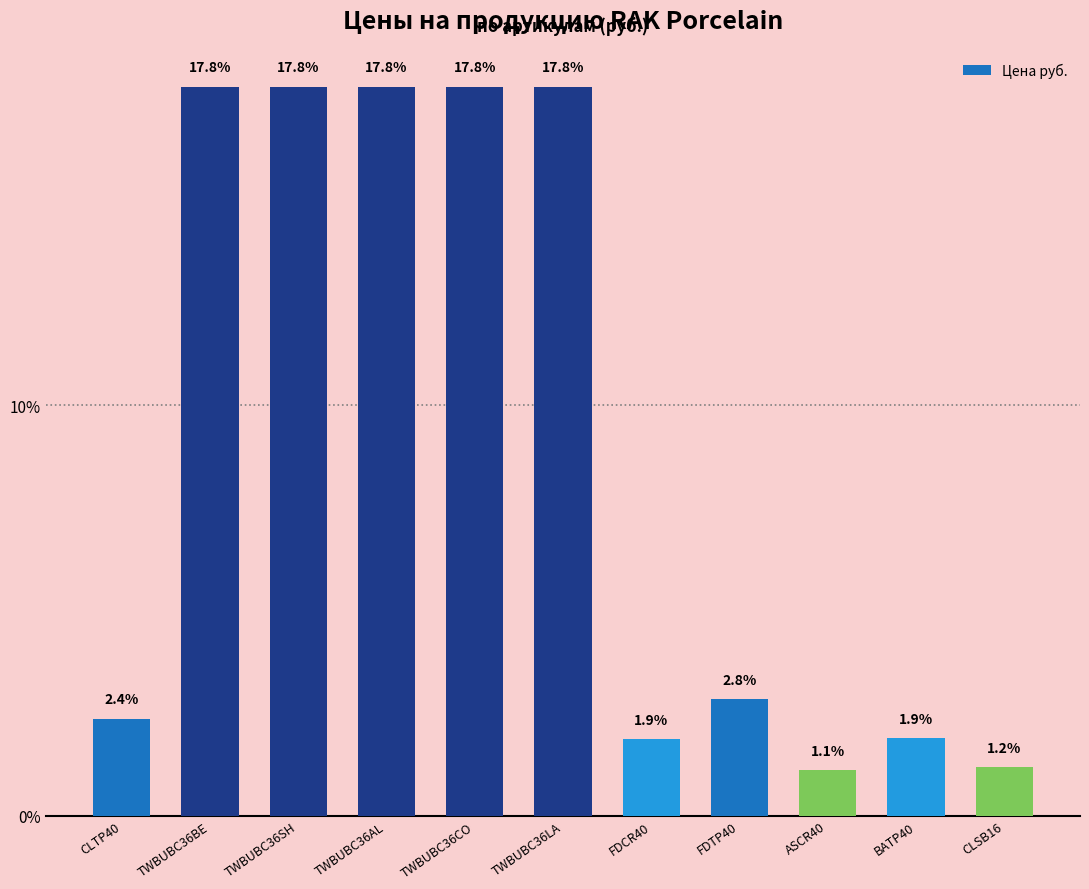

How many distinct data groups are displayed?

1